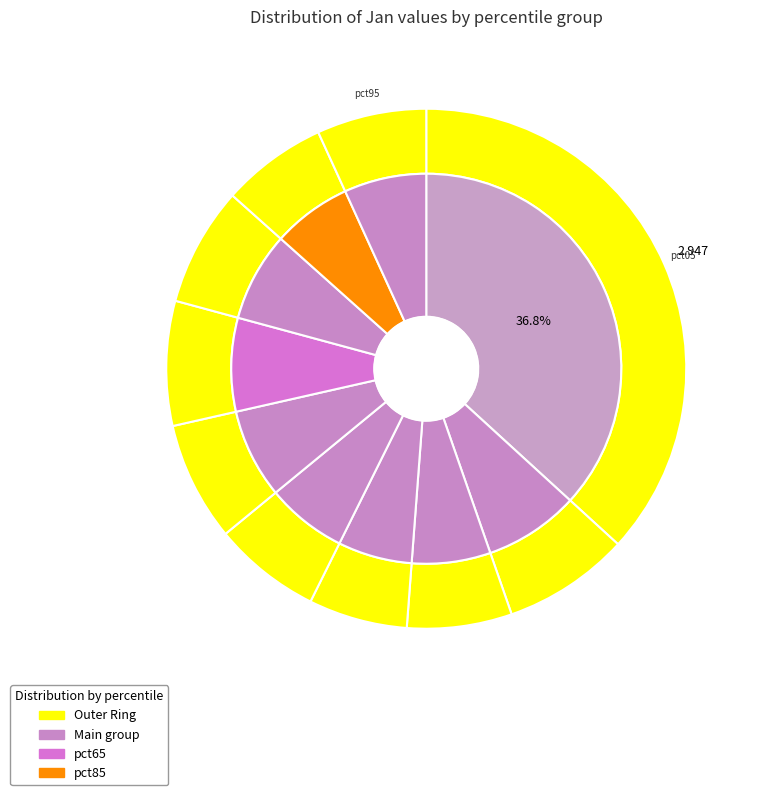

Do pct65 and pct95 together represent more than half of the pie?

No